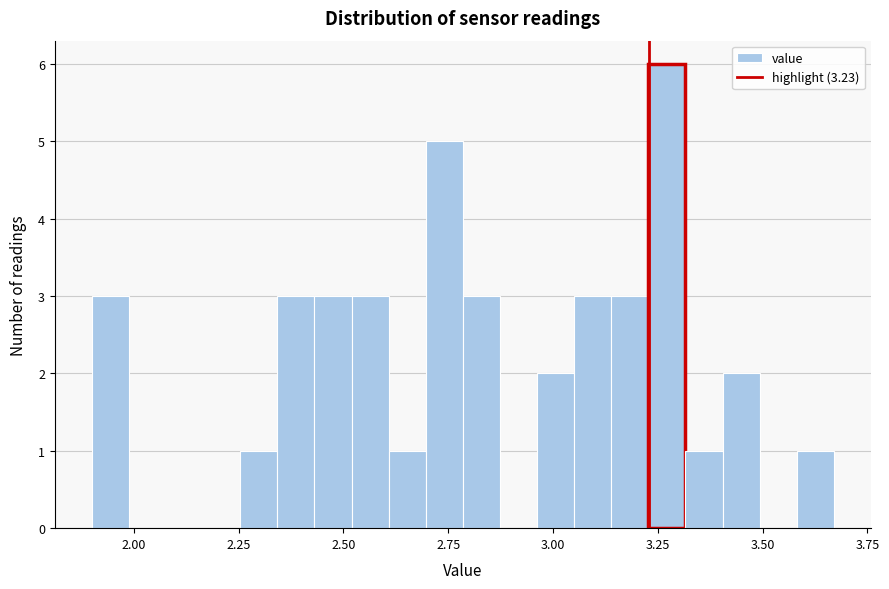

Around what value on the x-axis is the tallest bar? Give the approximate position of its centre, as read against the axis.

3.25